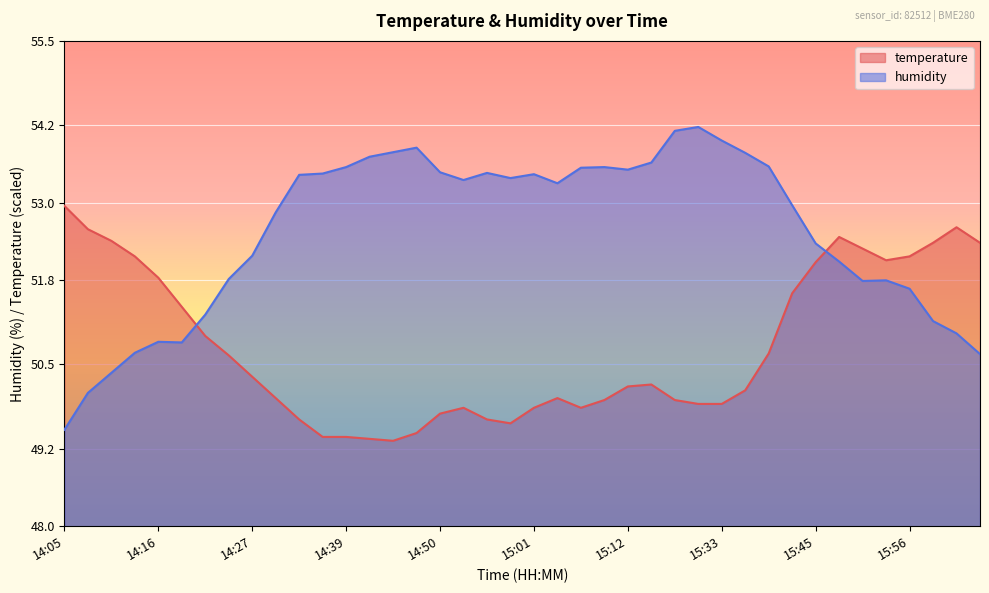

At 14:30, list the series in order from smallest to largest.

temperature, humidity